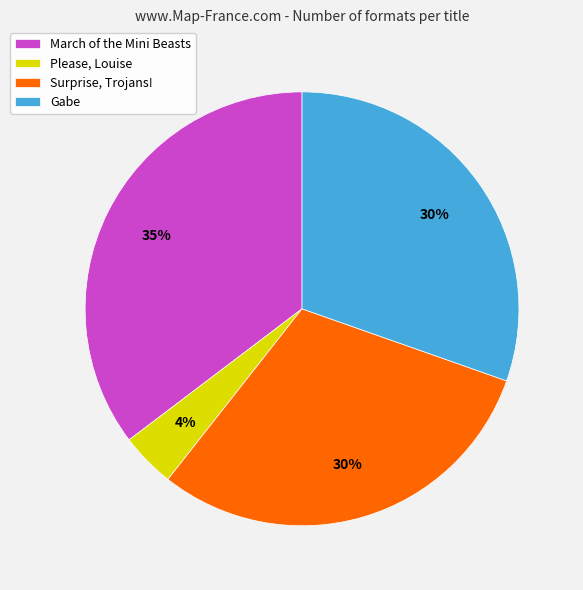

Which category has the biggest portion of the pie?

March of the Mini Beasts